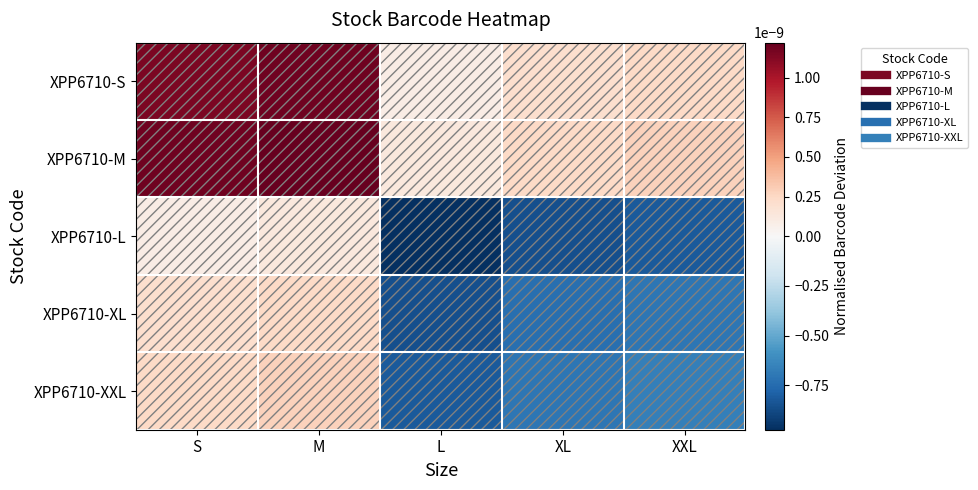

How many data points does each series have?

5